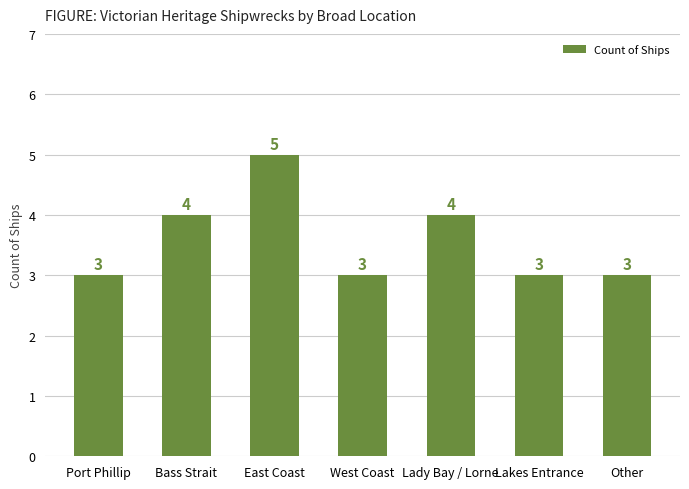

Reading left to right, extract all data points from this chart.

Port Phillip=3	Bass Strait=4	East Coast=5	West Coast=3	Lady Bay / Lorne=4	Lakes Entrance=3	Other=3